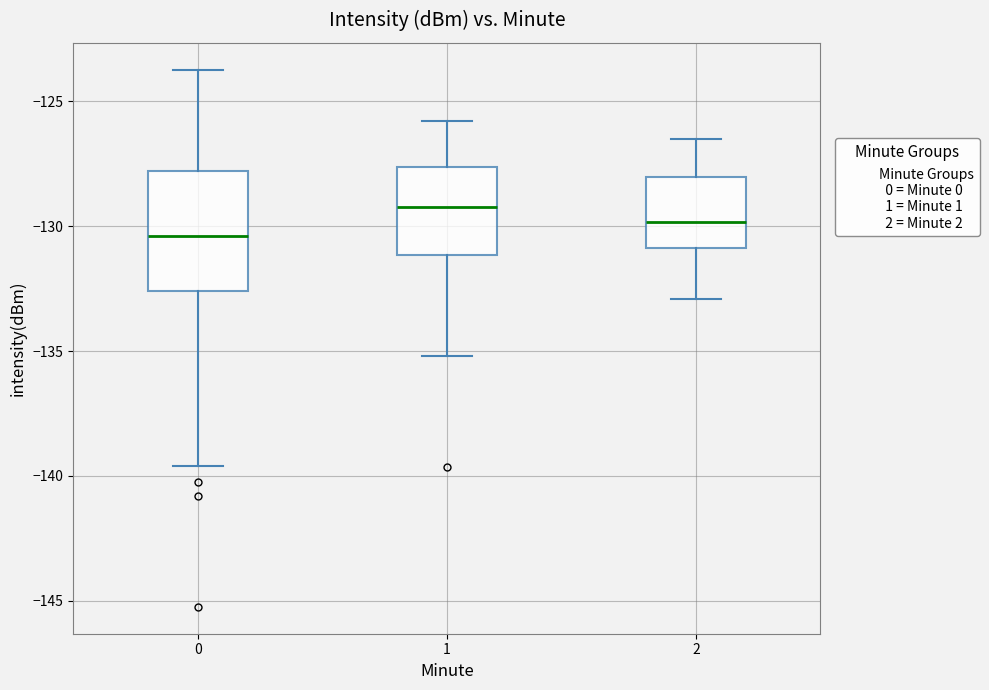

Reading left to right, transcribe this box plot: for each box, give where its median line is, the range the box spans, and where its two whiskers end, as read against the y-axis. The values are not printed on the chart, so give them approximately, as read against the axis.

0: median -130.5, box -132.5 to -128.0, whiskers -139.5 to -123.5
1: median -129.0, box -131.0 to -127.5, whiskers -135.0 to -126.0
2: median -130.0, box -131.0 to -128.0, whiskers -133.0 to -126.5